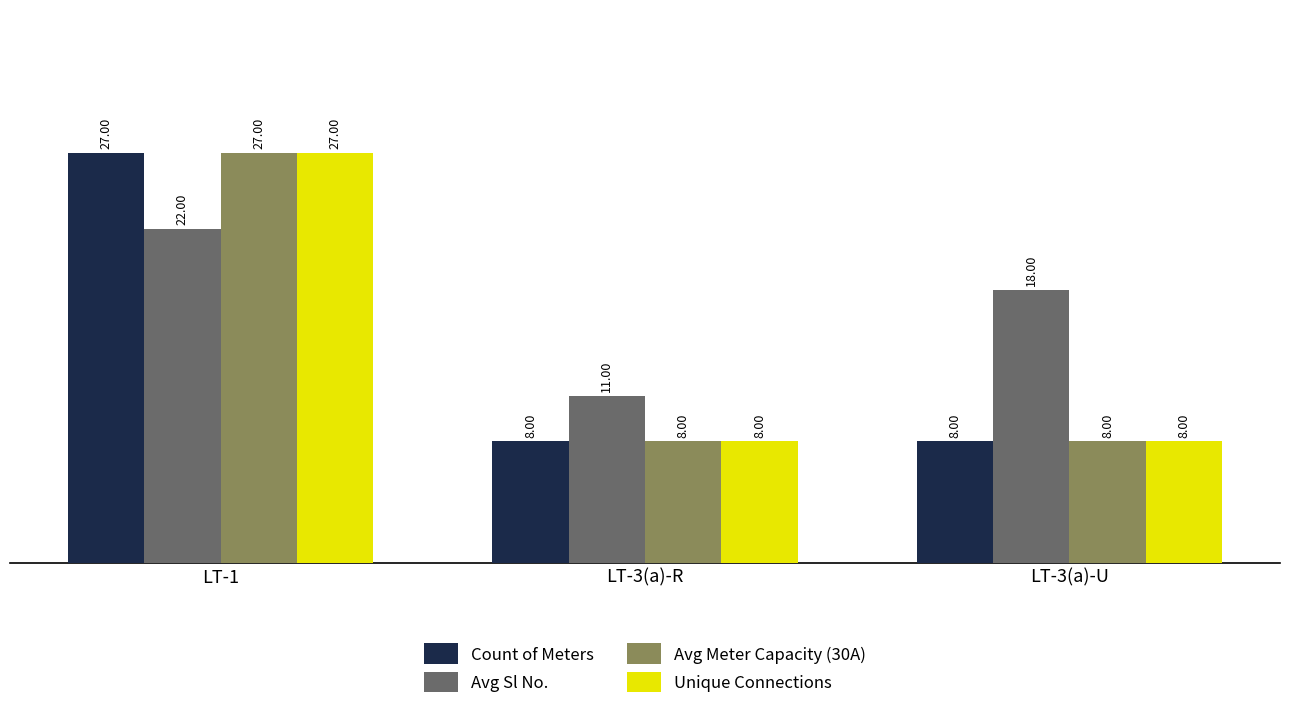

Is the value of Avg Sl No. at LT-3(a)-U greater than the value of Count of Meters at LT-3(a)-U?

Yes